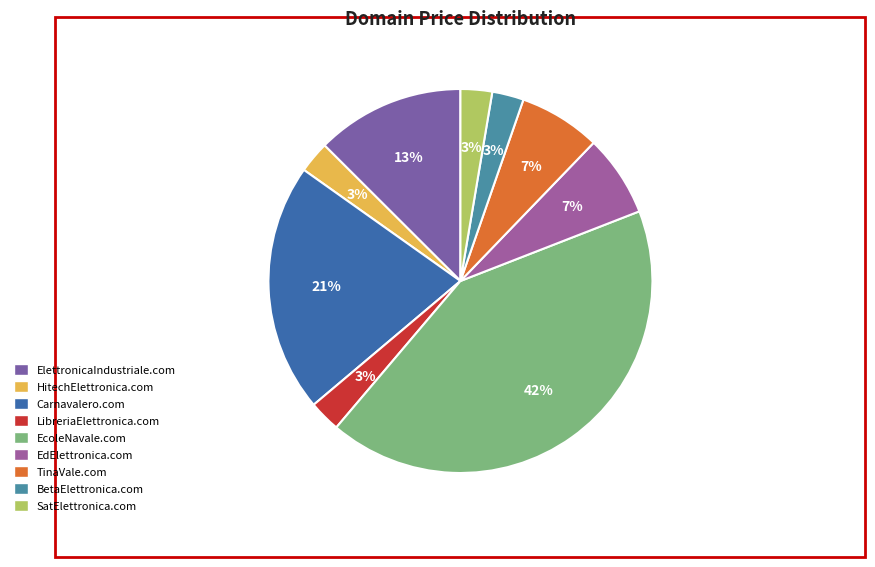

How many segments does this pie chart have?

9